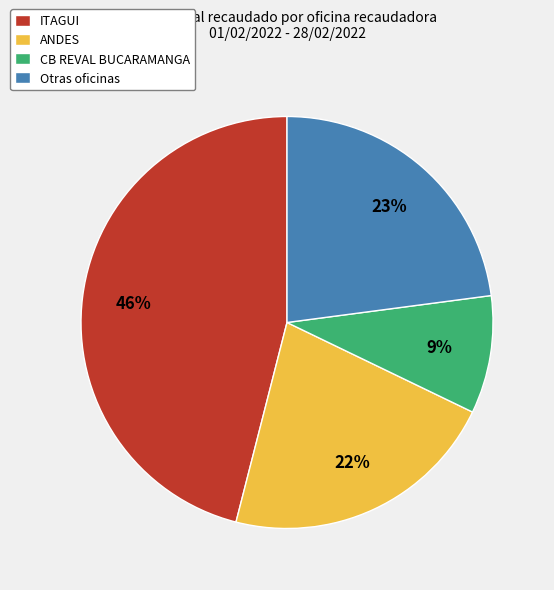

Which category has the biggest portion of the pie?

ITAGUI